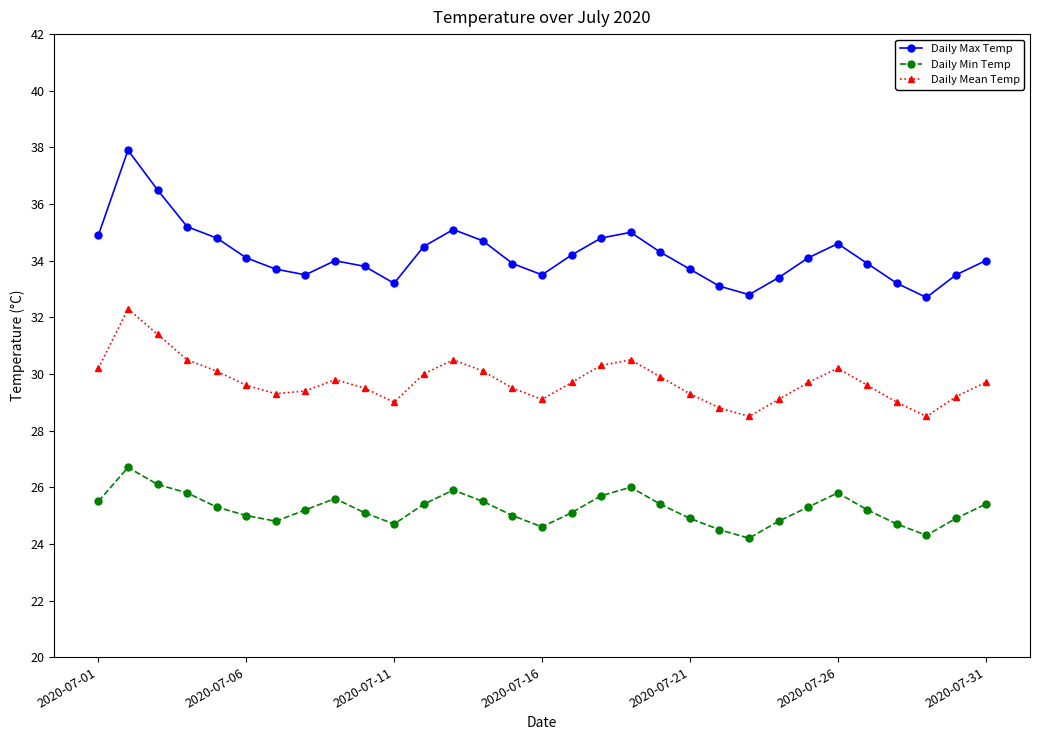

True or false: Daily Min Temp and Daily Max Temp cross at least once.

False